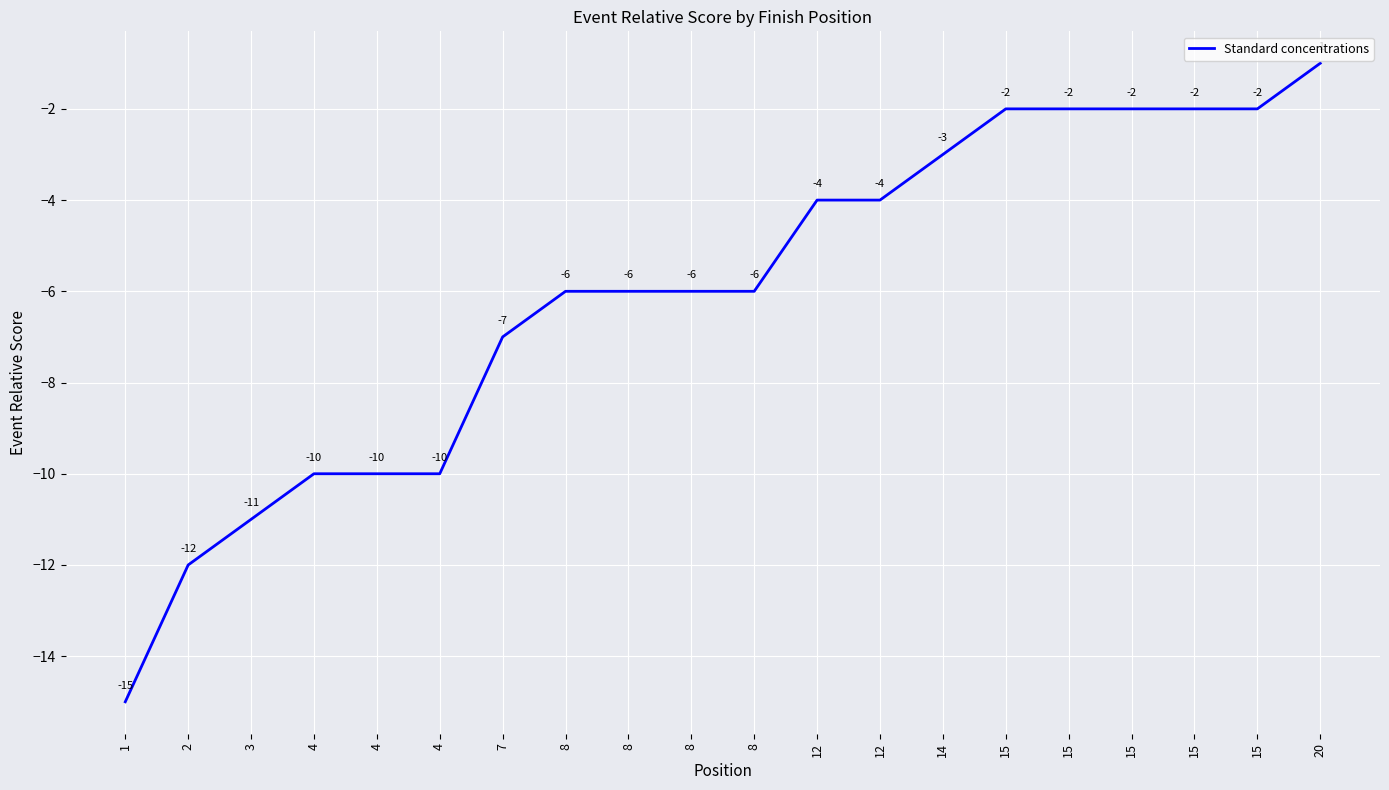

Which label corresponds to the largest value in the chart?

20